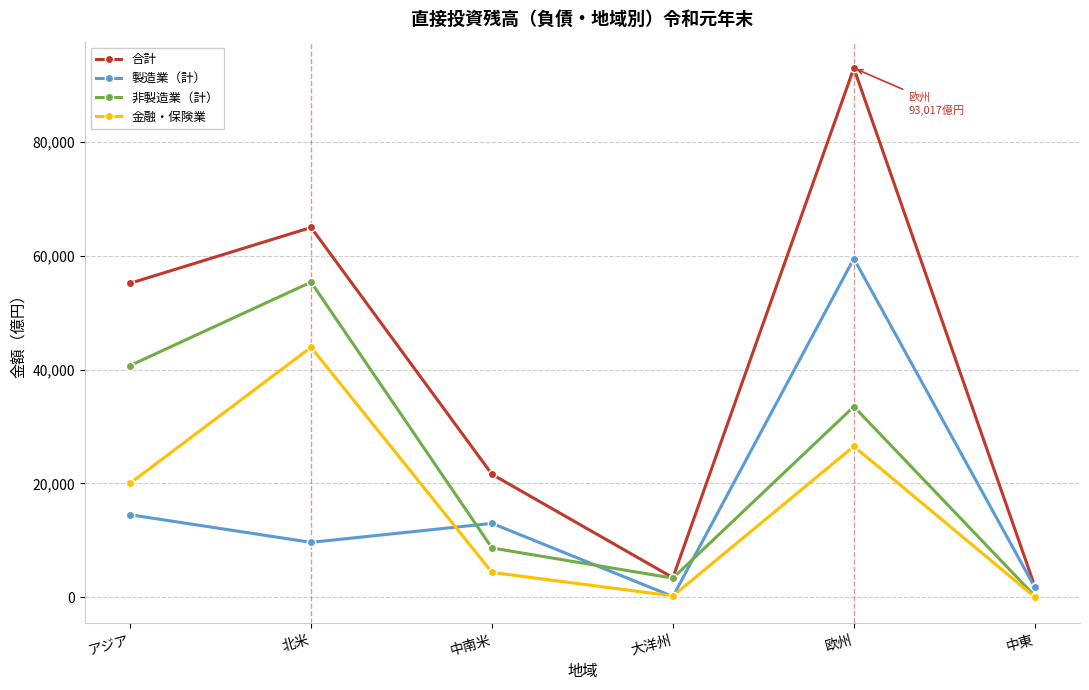

What is the total value across all series at 大洋州?

7011